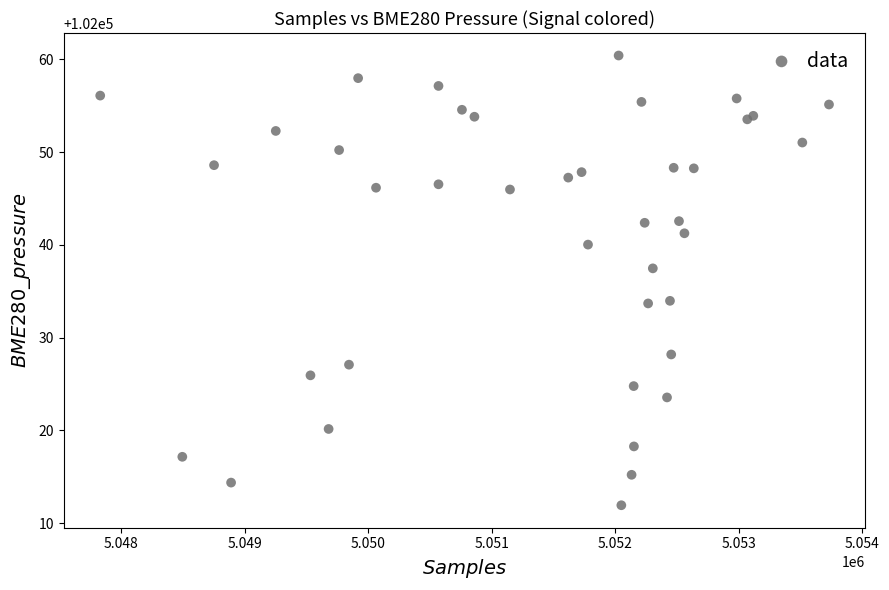

What Y value in the scatter plot is closest to 102036?

102037.5